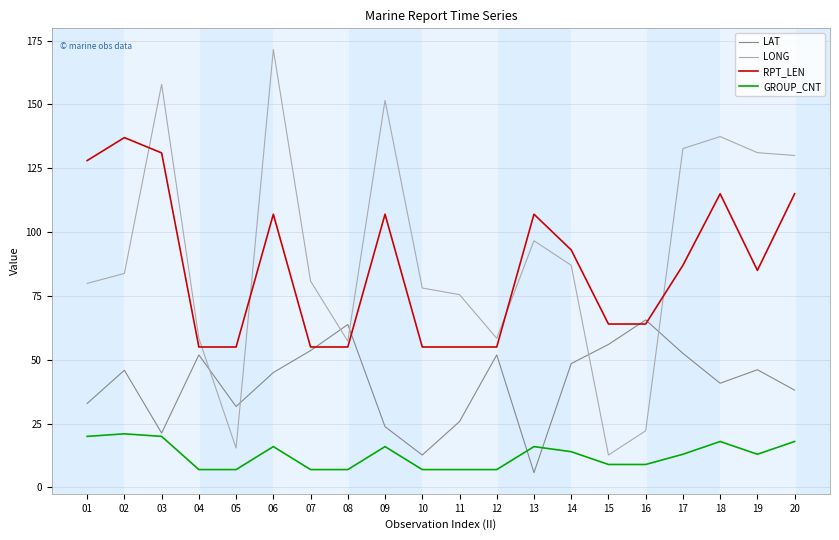

Is the value of LONG at 14 greater than the value of RPT_LEN at 14?

No